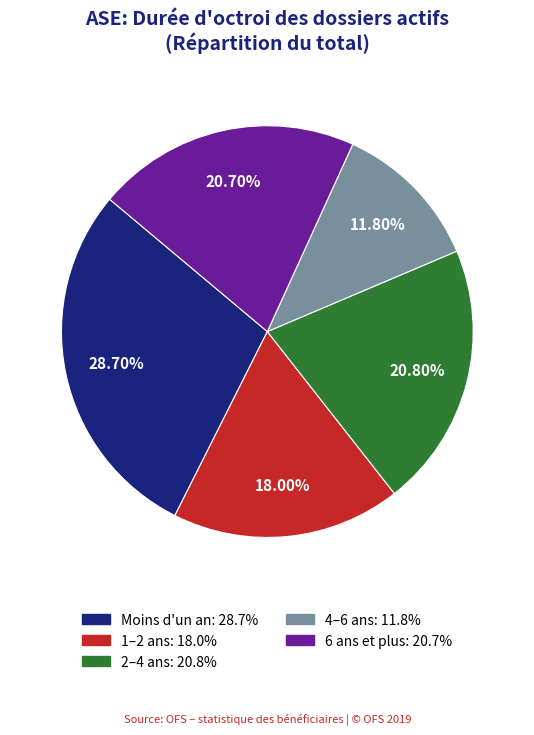

How much of the chart is everything except 4–6 ans?

88.2%